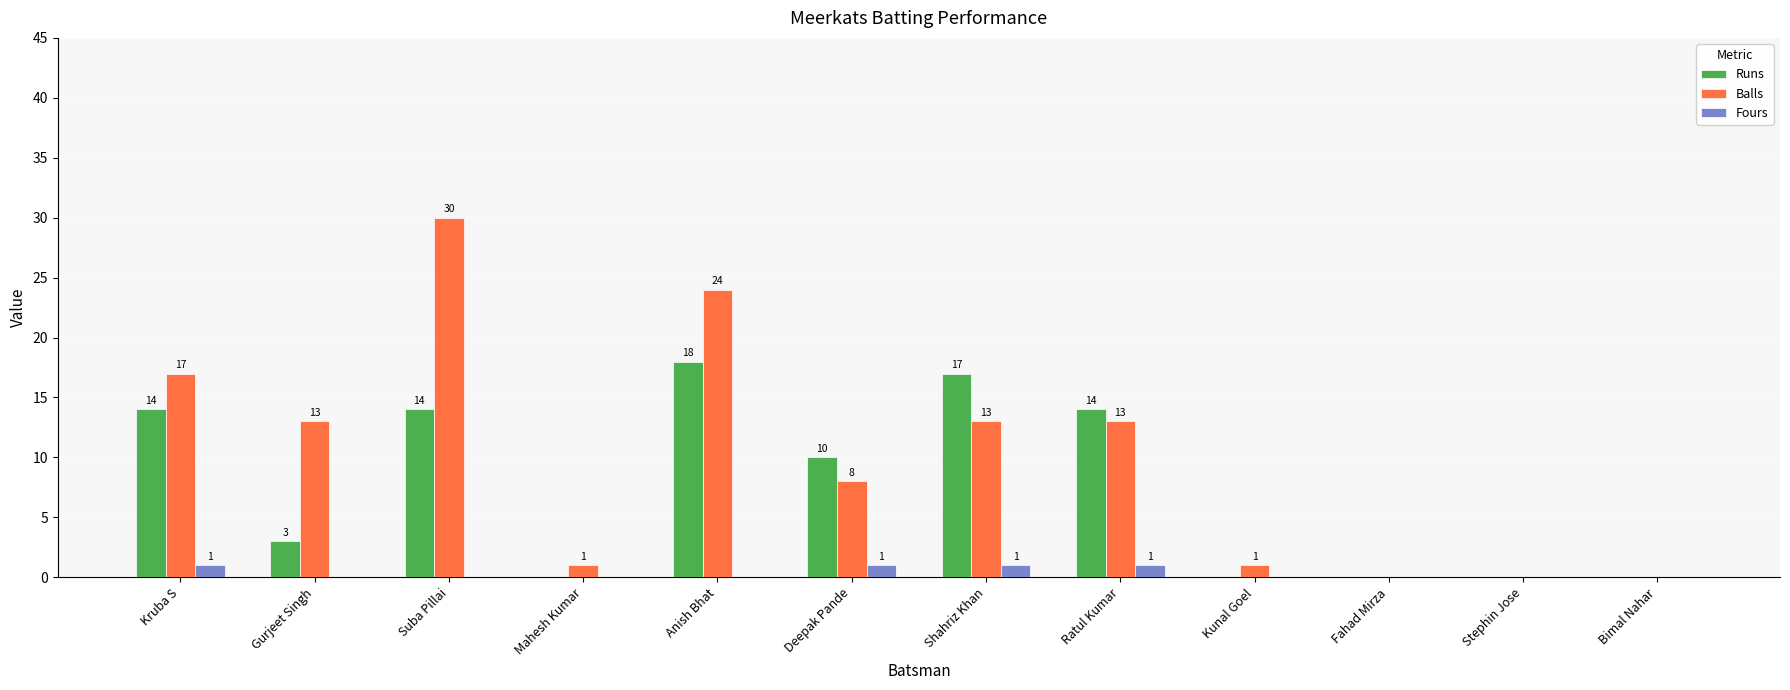

What is the maximum value shown in the chart?

30